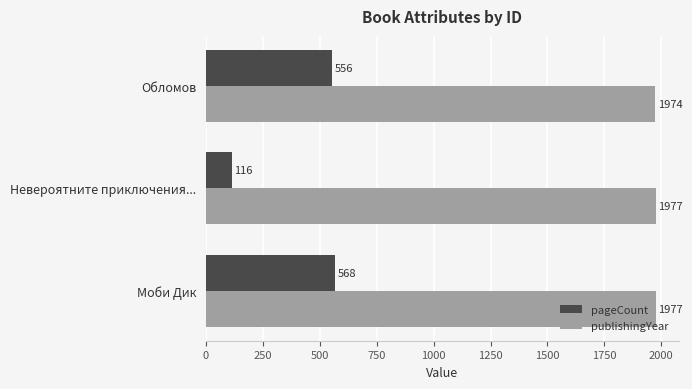

At which label is publishingYear closest to 1975?

Обломов